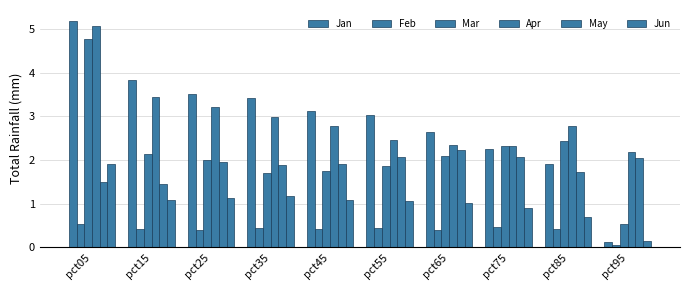

Count the number of data series in this chart.

6